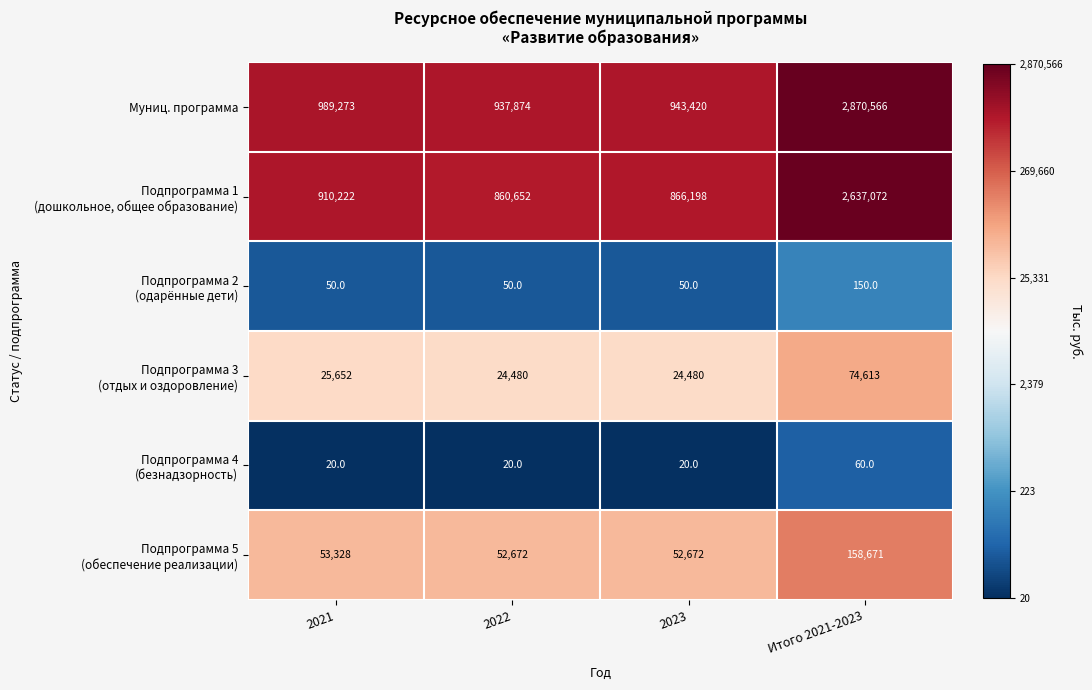

Which series has the largest range (max minus min)?

Муниц. программа